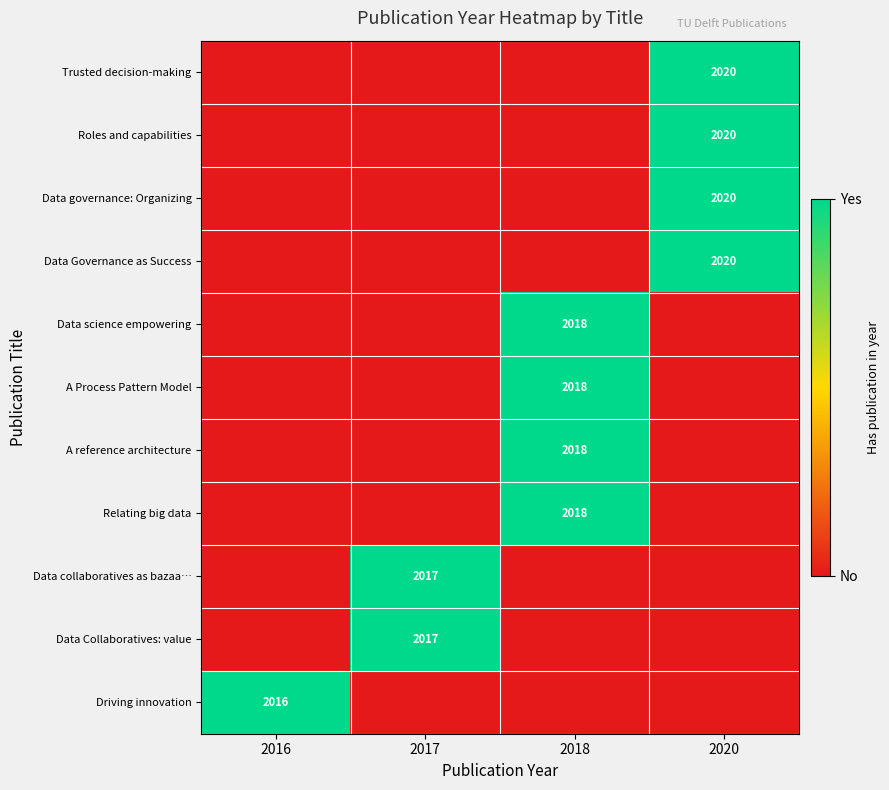

At which label is Trusted decision-making closest to 0?

2016